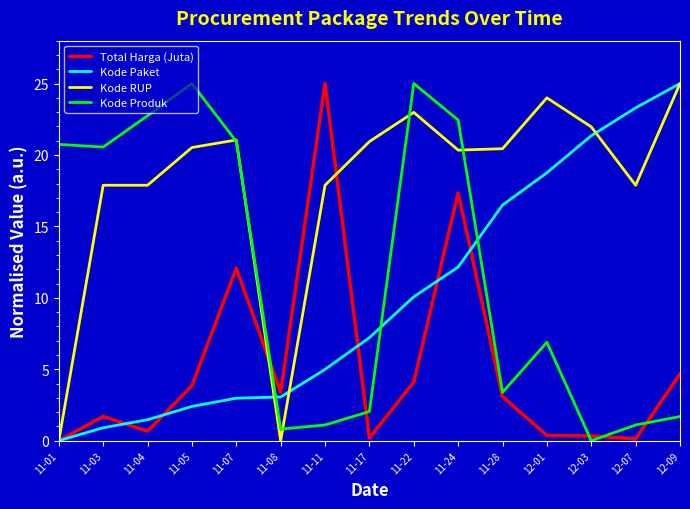

Where do Kode Produk and Kode Paket first cross each other?

11-07 and 11-08